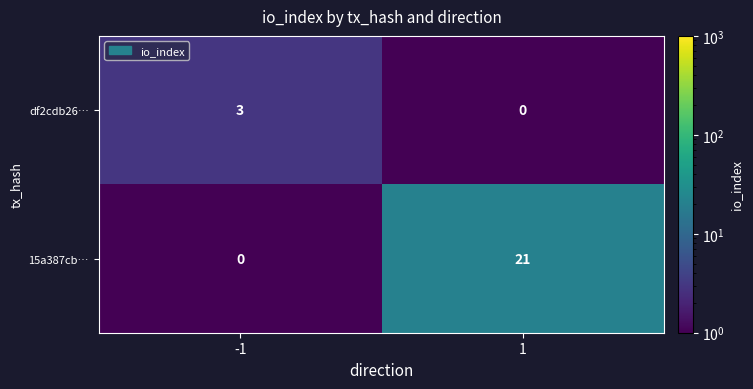

How many distinct data groups are displayed?

2